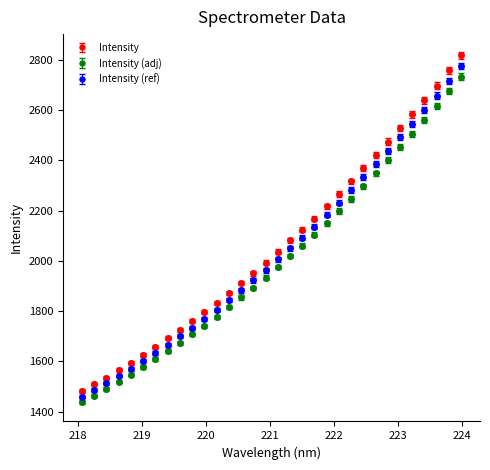

Which series has the largest range (max minus min)?

Intensity